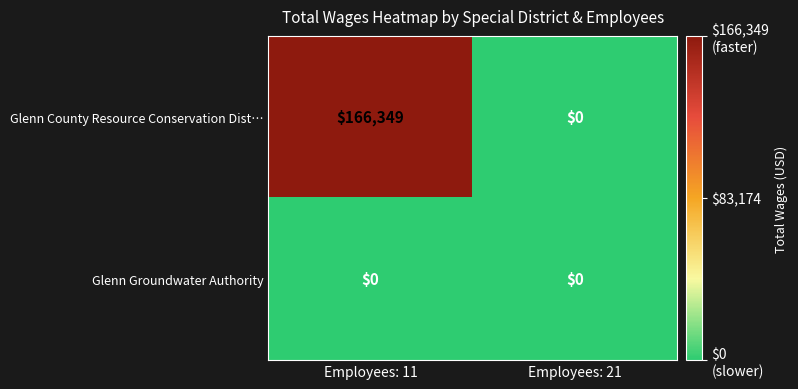

At which category does the chart reach its peak across all series?

Employees: 11